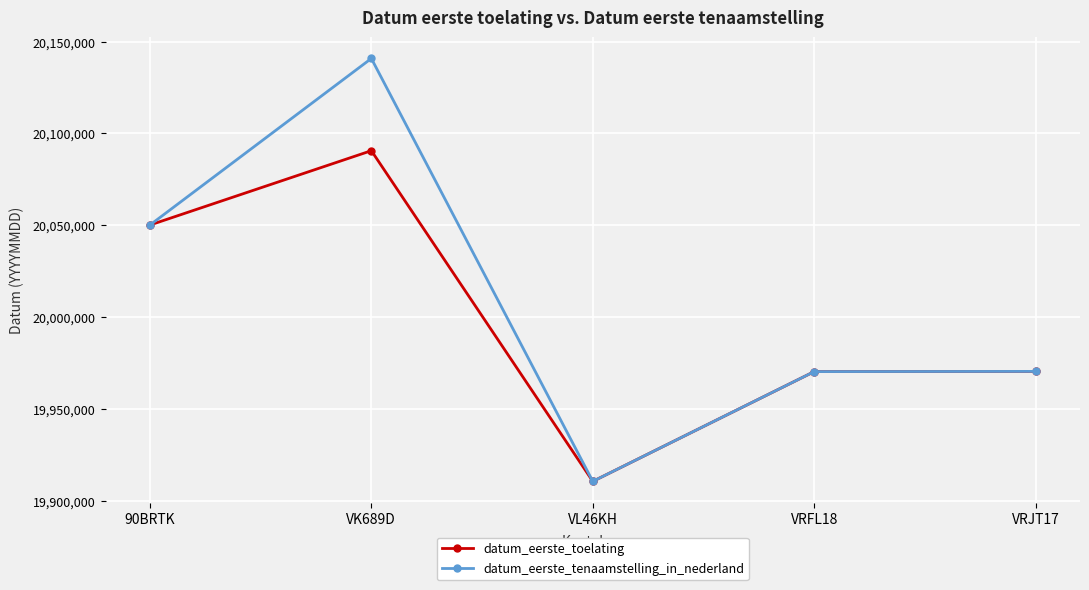

At which label is datum_eerste_tenaamstelling_in_nederland closest to 20025675?

90BRTK